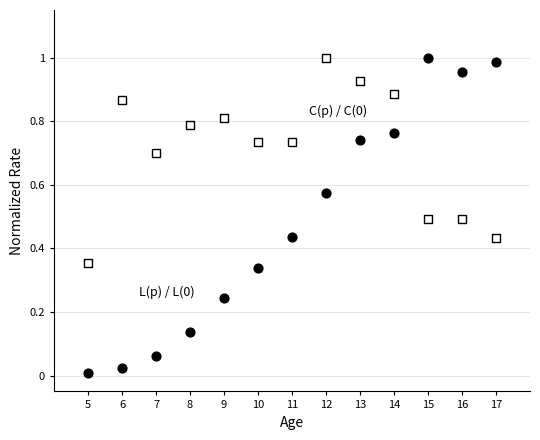

Across all data points, what is the range of X values (max minus min)?

12.0